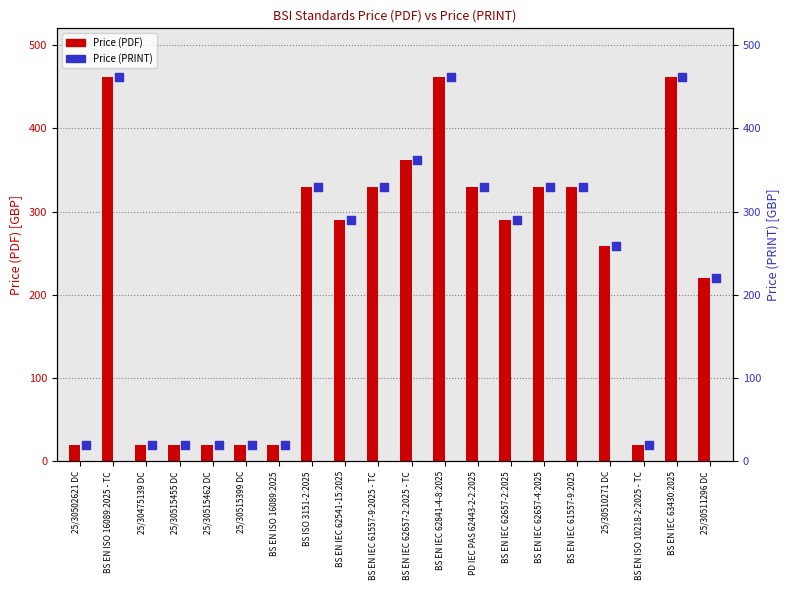

What is the total value across all series at 25/30515462 DC?

40